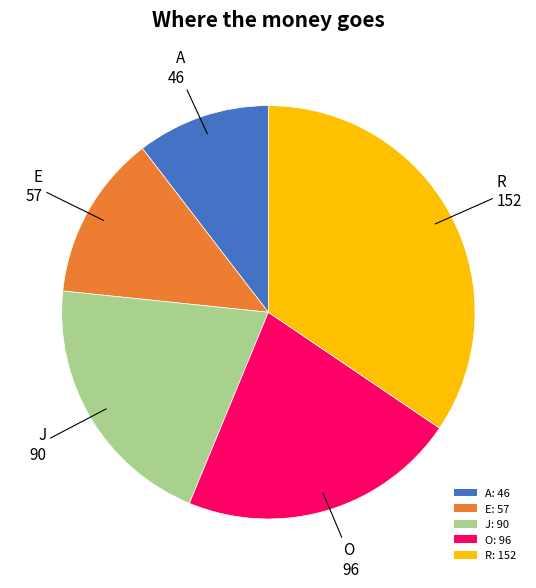

Is it true that O is 27% of the pie?

False